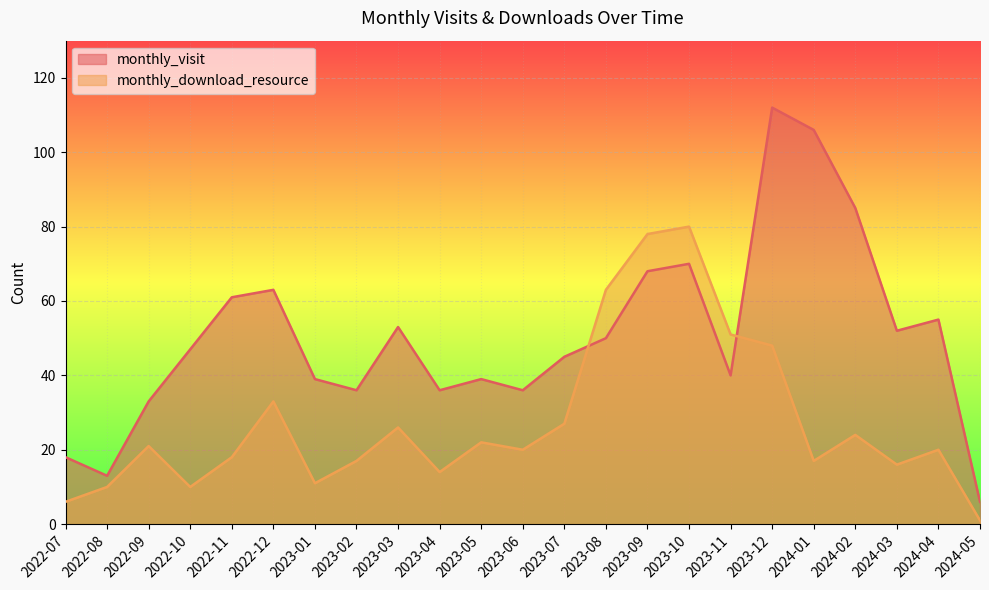

At which category does the chart reach its peak across all series?

2023-12